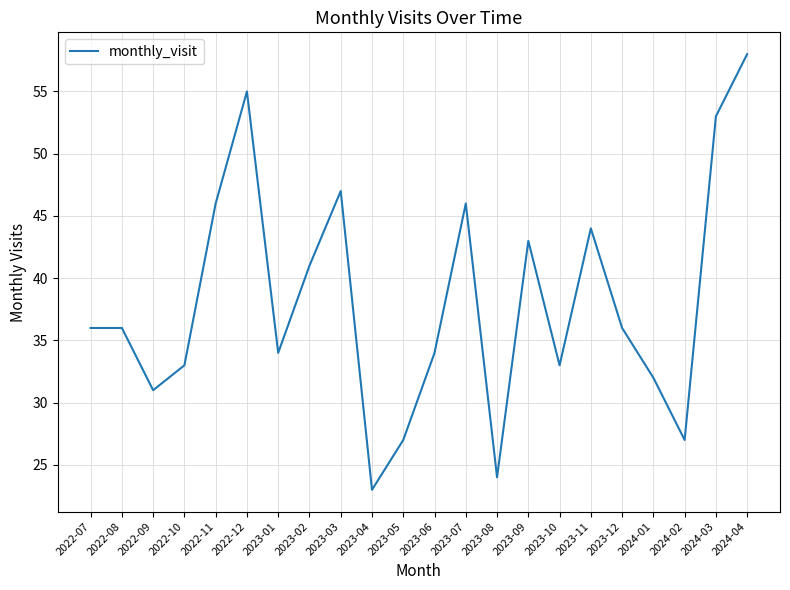

Where is the first local minimum?

2022-09